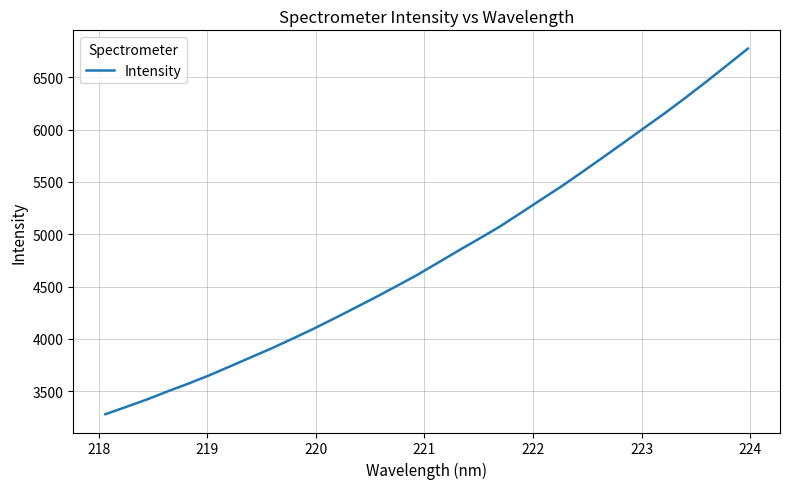

What is the greatest value displayed?

6776.0